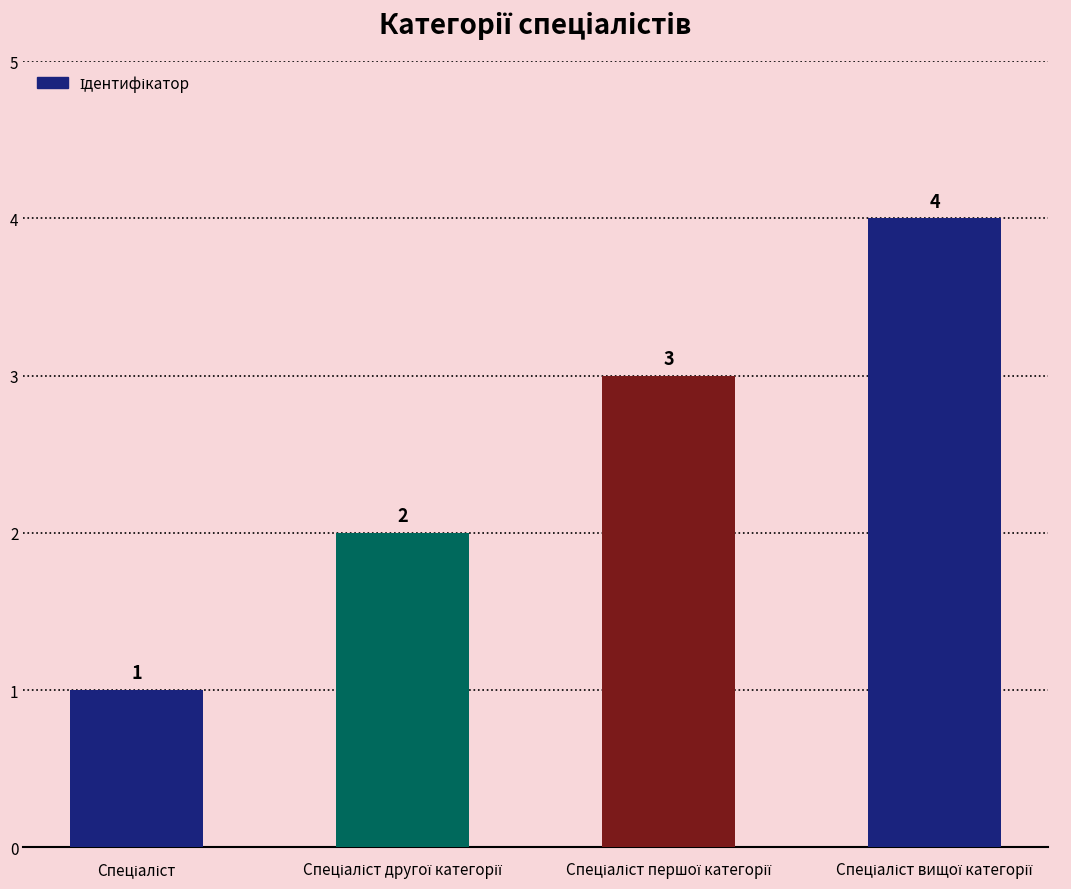

What is the maximum value shown in the chart?

4